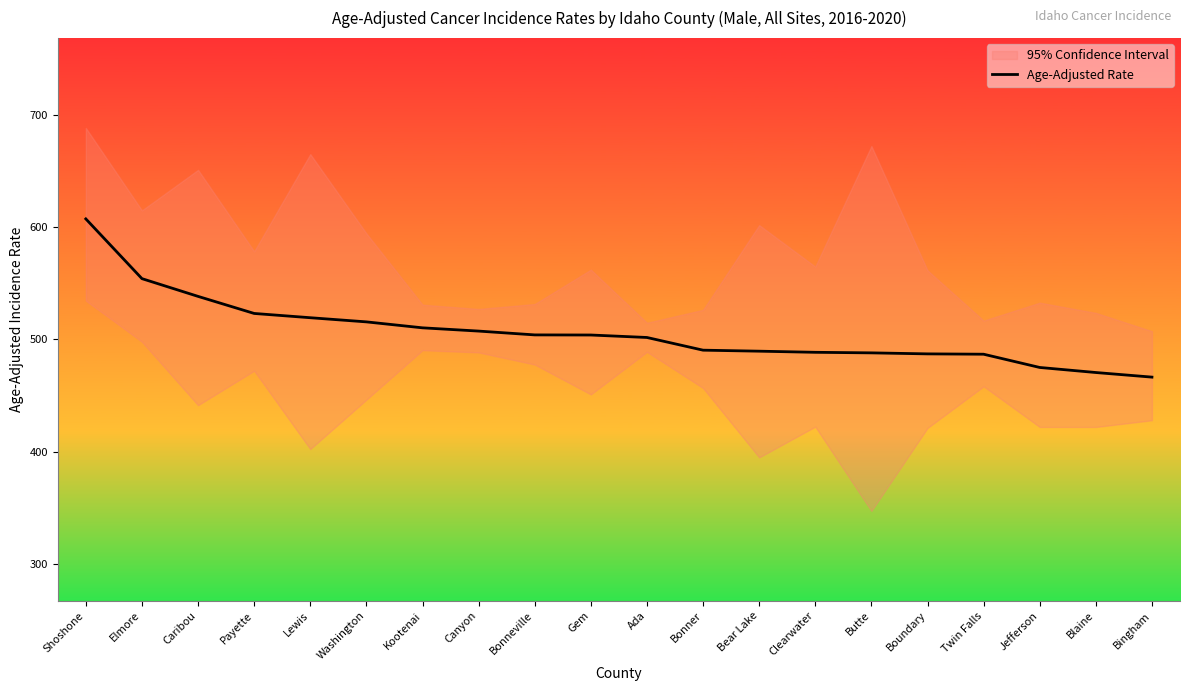

What is the difference between the maximum and second lowest values?

136.8